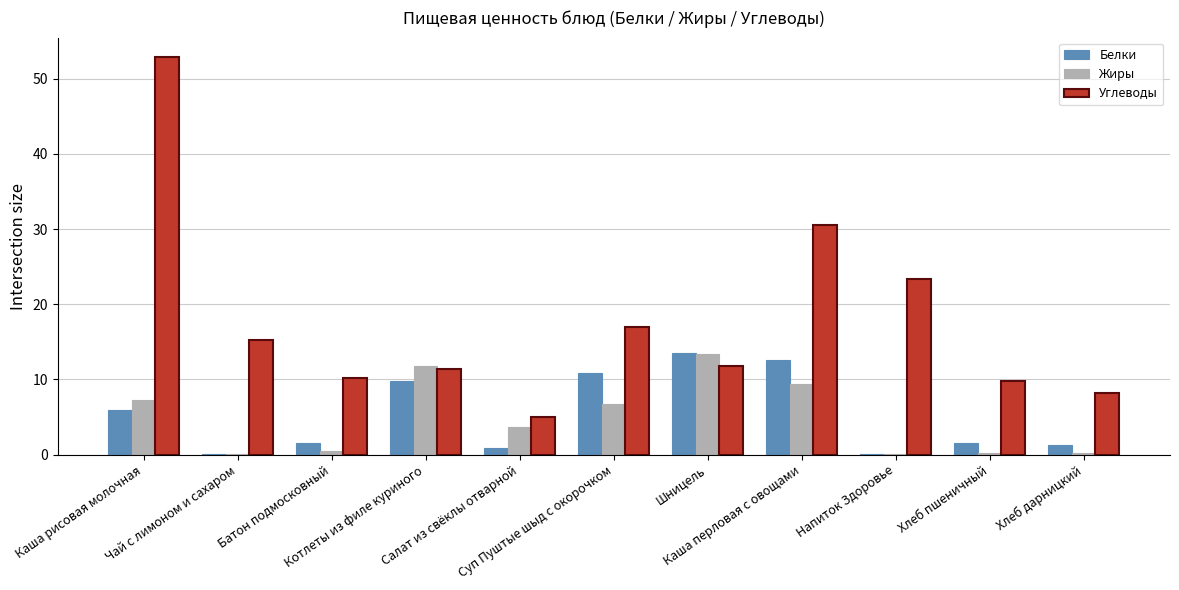

Which series has the widest spread of values?

Углеводы